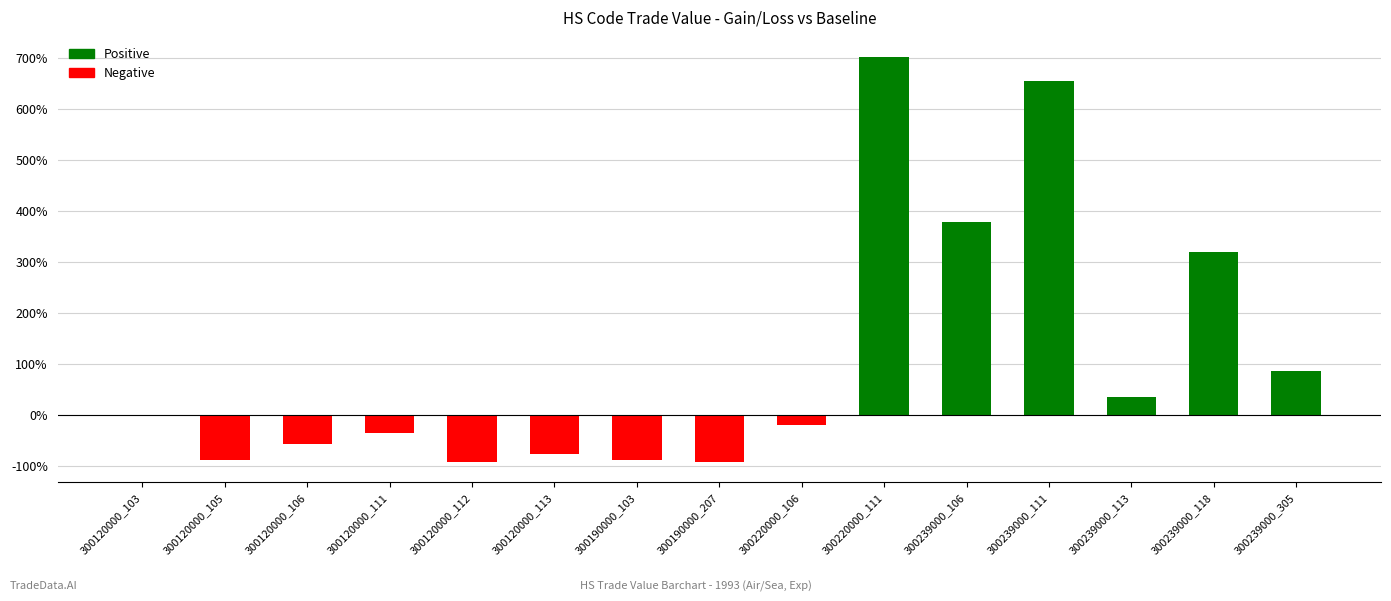

What is the change in value from 300120000_103 to 300220000_106?

-19.9